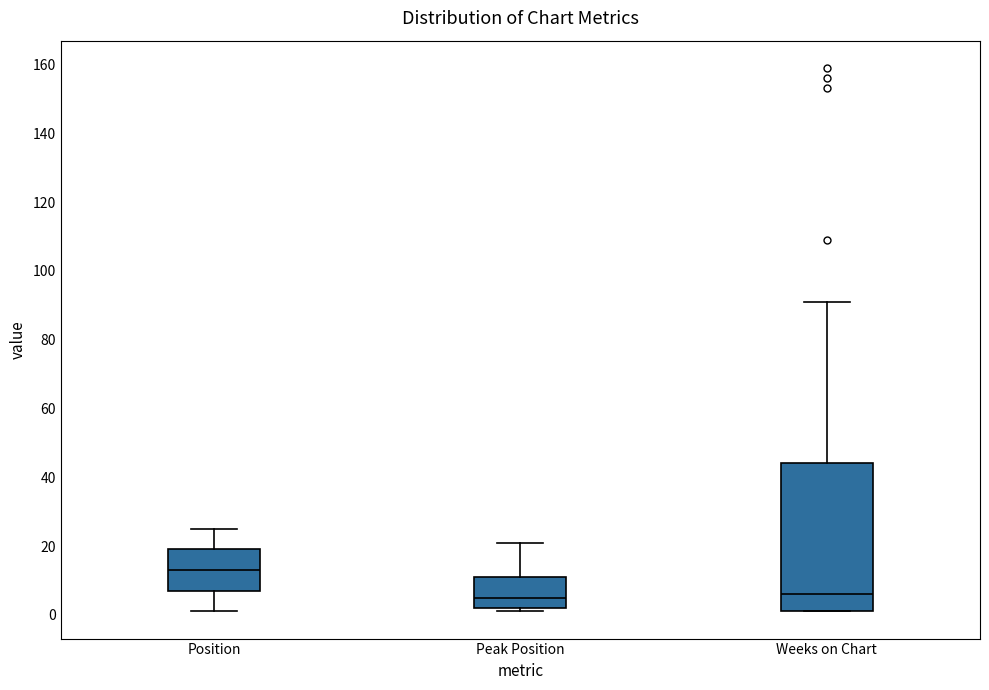

Comparing the boxes themselves (not the whiskers), which one is the tallest?

Weeks on Chart